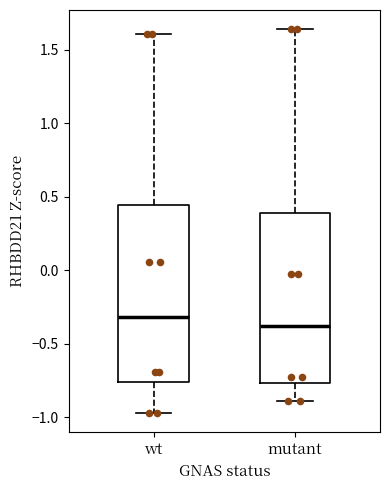

Which box's median line is the lowest?

mutant